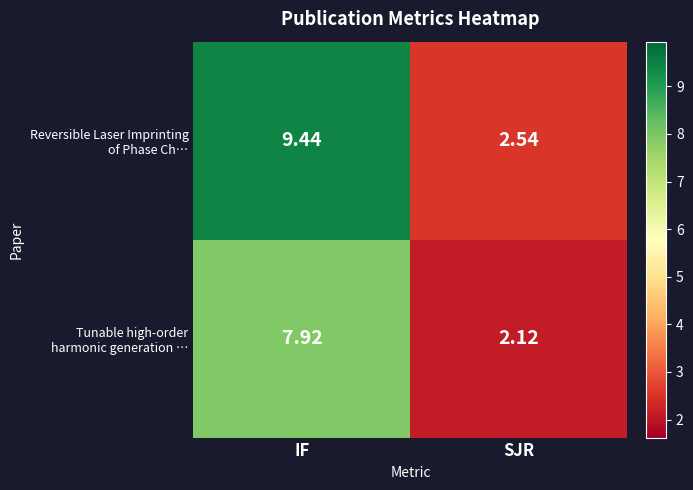

At which category is the sum across all series the highest?

IF